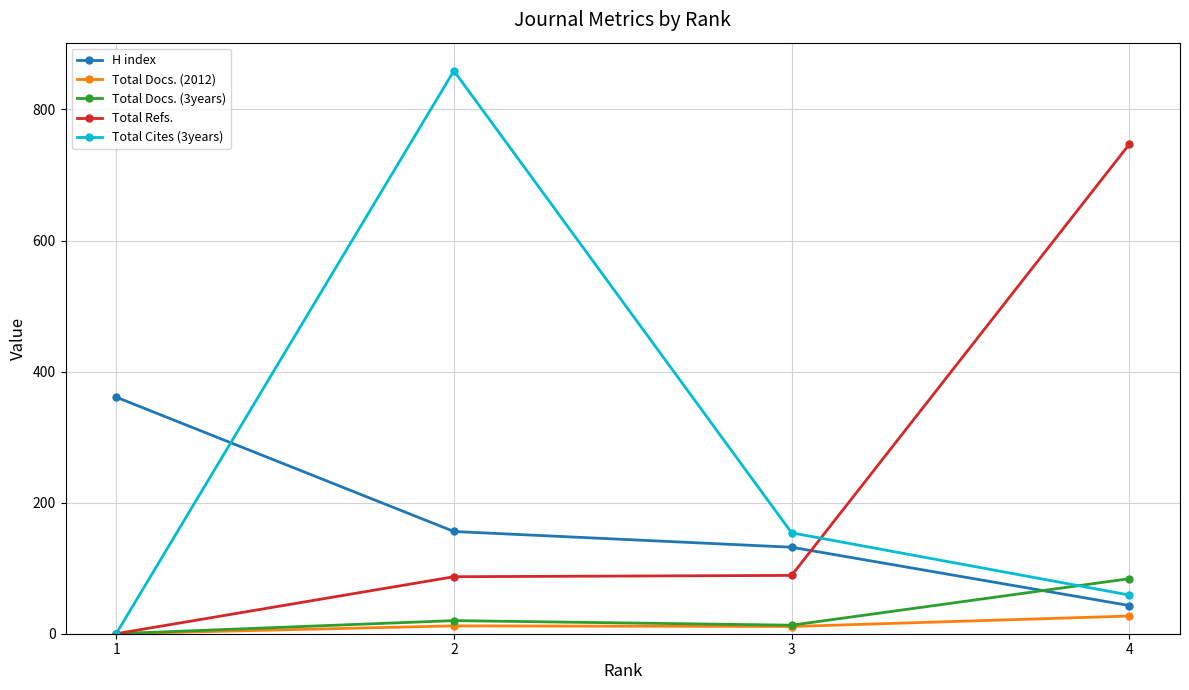

The value of Total Cites (3years) at 4 is 59. True or false?

True